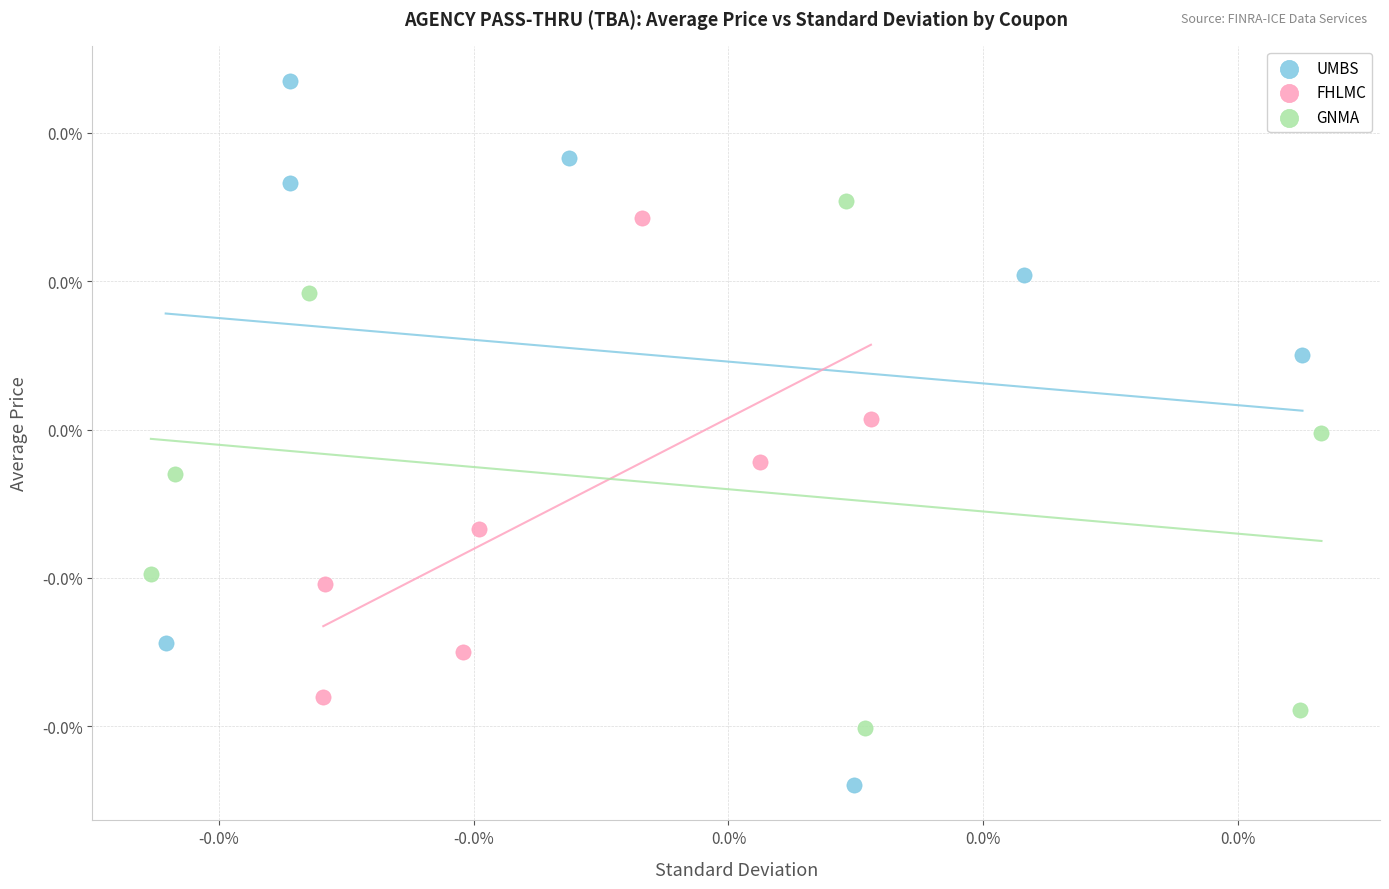

Which series reaches the maximum Y coordinate?

UMBS